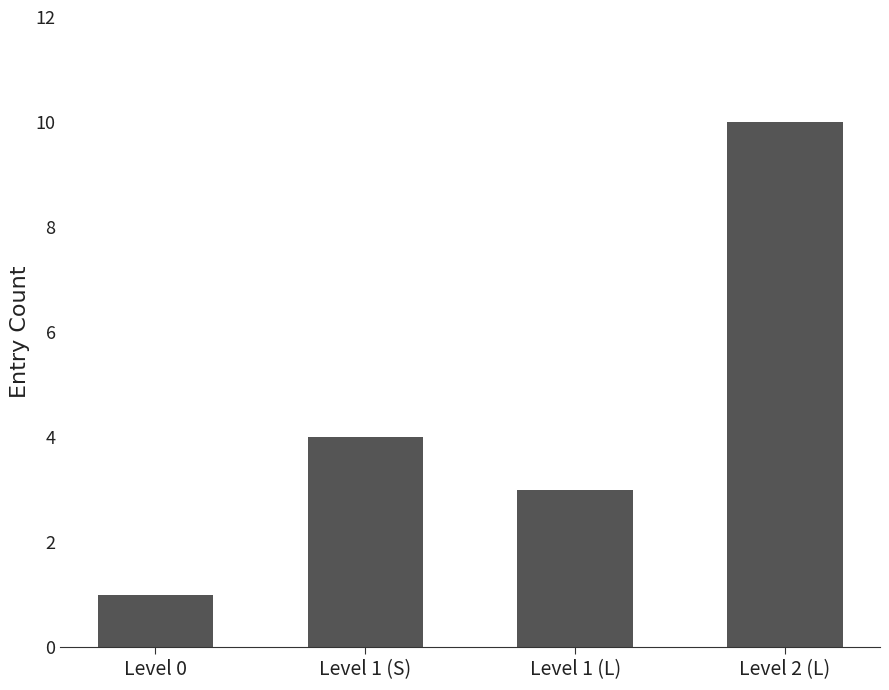

Rank the categories by value from highest to lowest.

Level 2 (L), Level 1 (S), Level 1 (L), Level 0